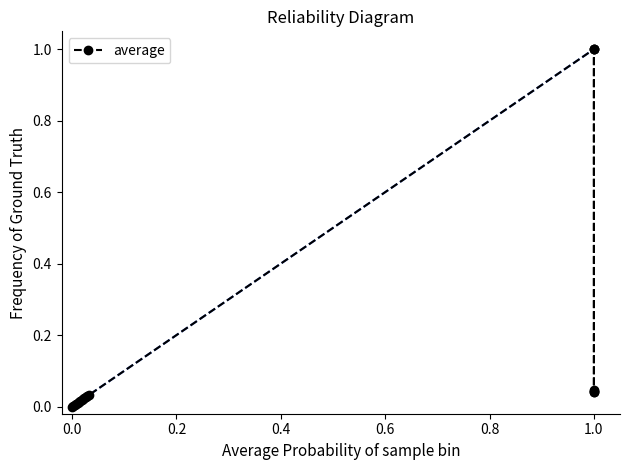

Which has a higher value, 1.0 or 0.0?

1.0